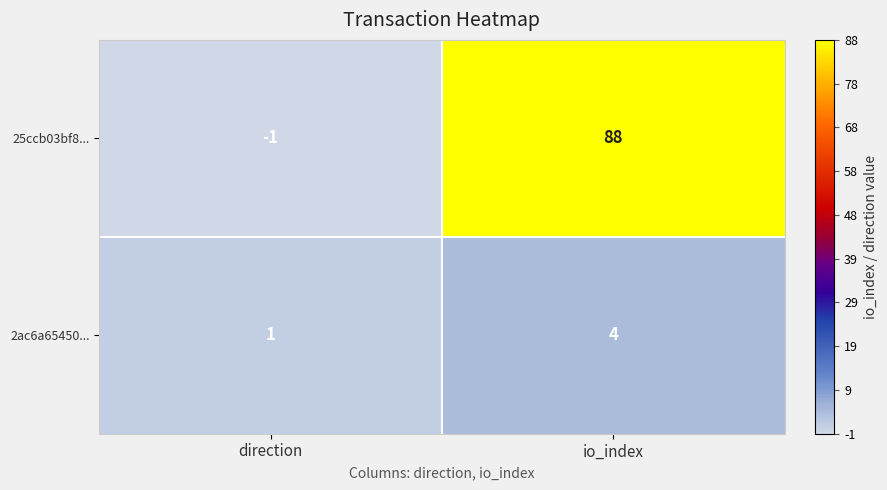

Between direction and io_index, which series saw the biggest shift?

25ccb03bf8...